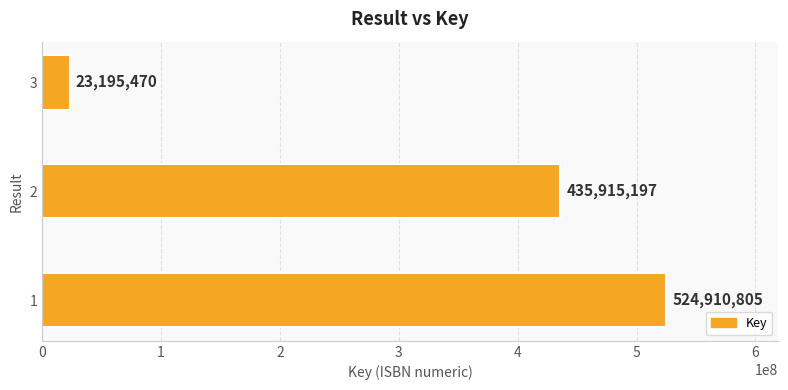

Rank the categories by value from lowest to highest.

3, 2, 1